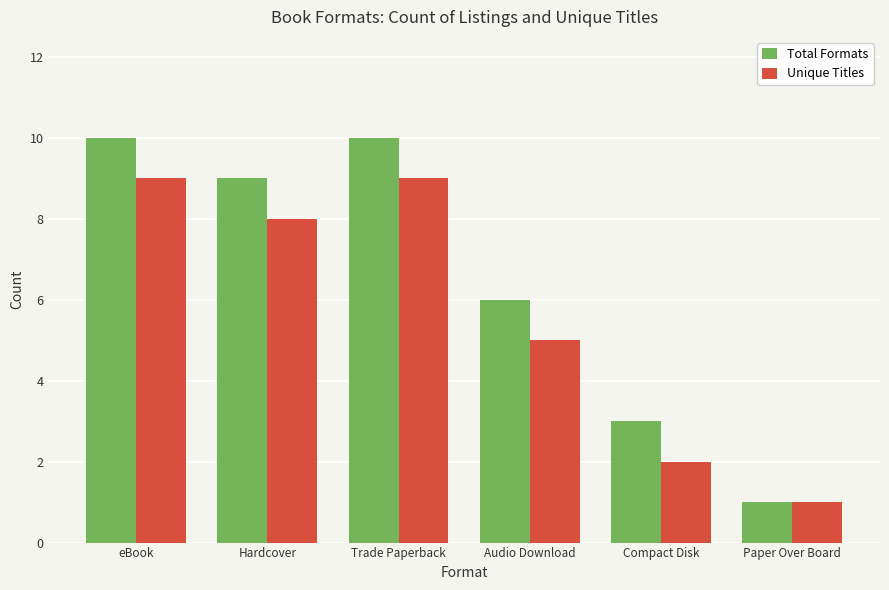

Is it true that Total Formats equals 10 at Audio Download?

False